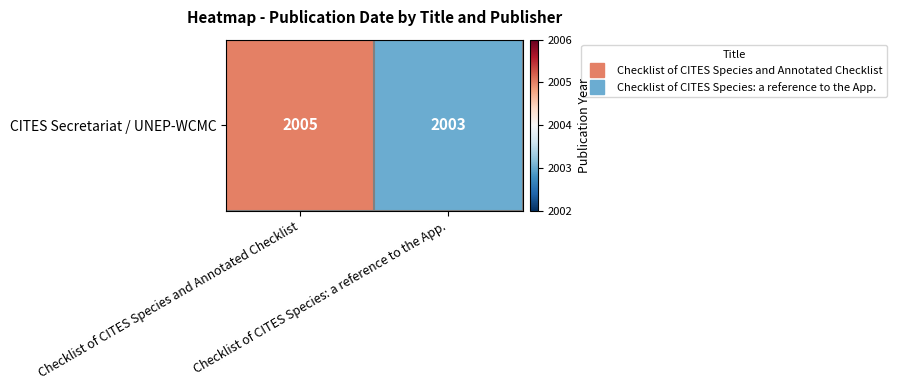

The value at Checklist of CITES Species and Annotated Checklist is 2005. True or false?

True